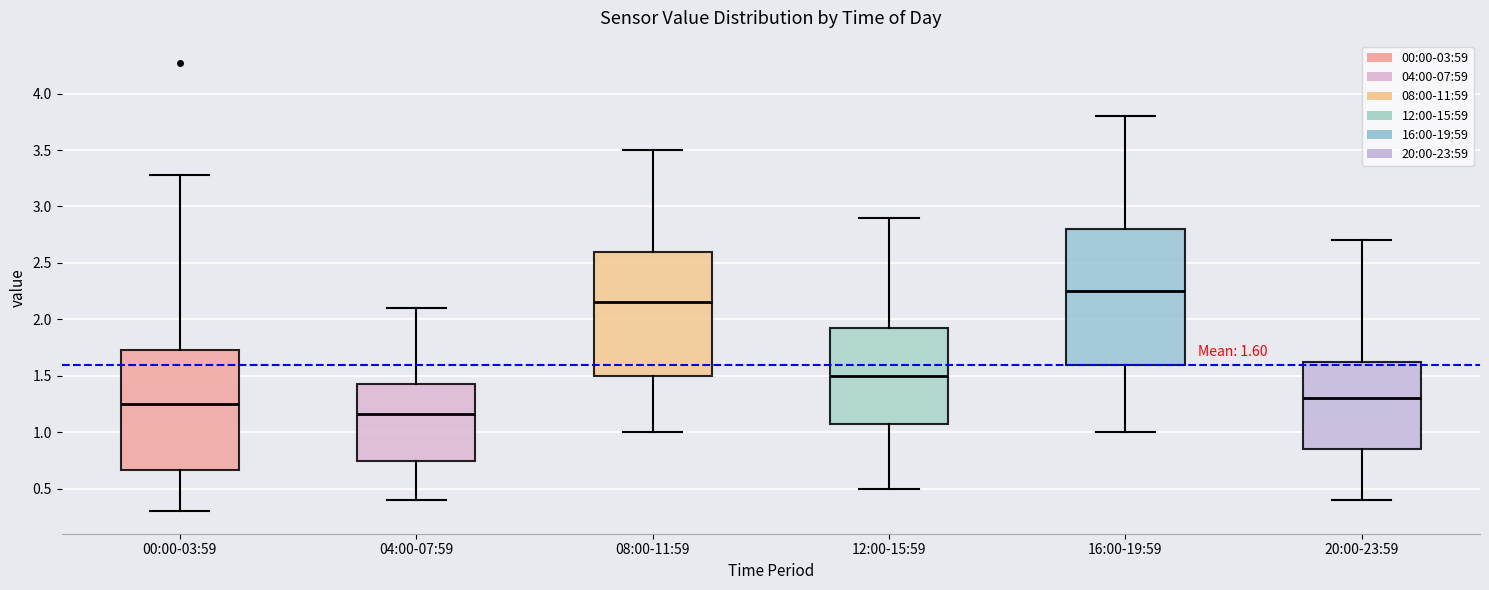

Comparing the boxes themselves (not the whiskers), which one is the tallest?

16:00-19:59